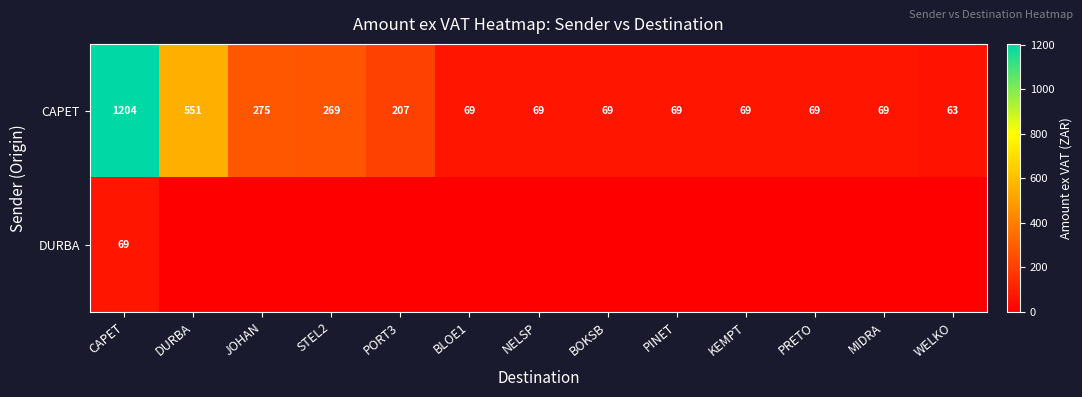

What is the total value across all series at JOHAN?

275.4